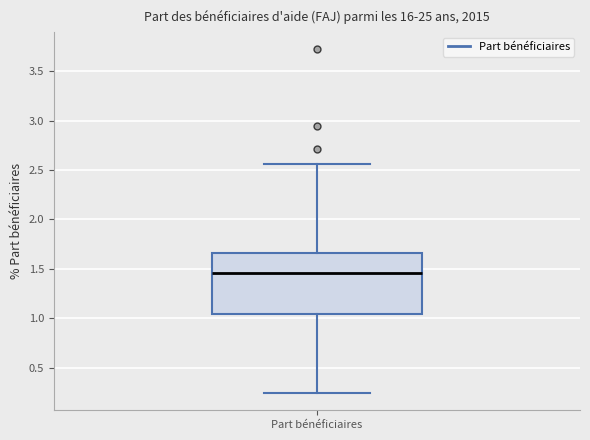

Where is the lower edge of the box for Part bénéficiaires on the y-axis? The values are not printed on the chart, so give them approximately, as read against the axis.

1.05